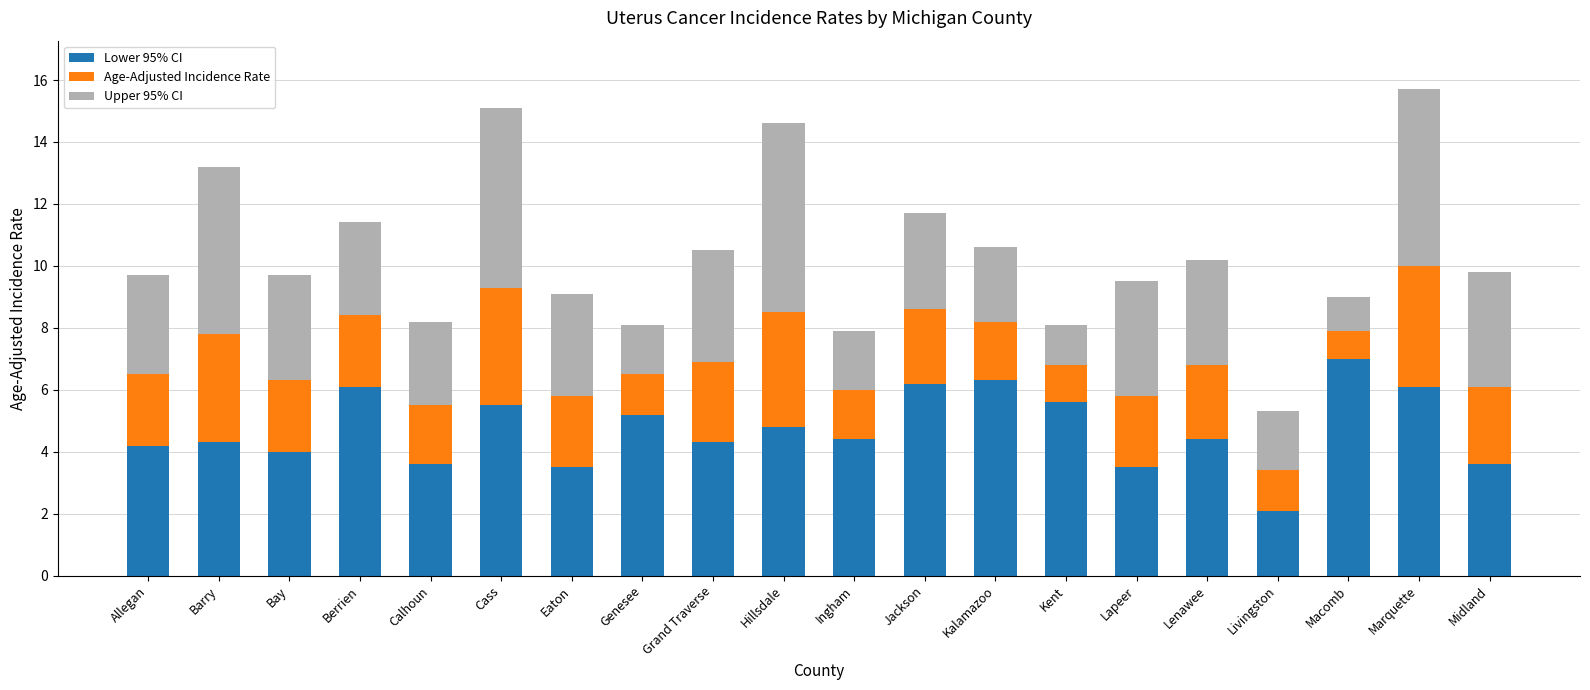

At which label does Lower 95% CI reach its minimum?

Livingston